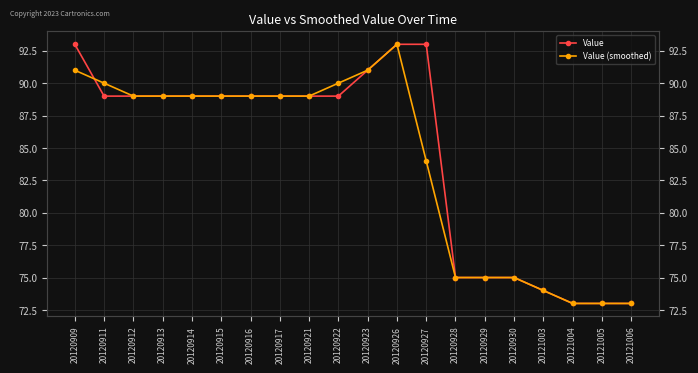

What is the sum of all Value (smoothed) values?

1680